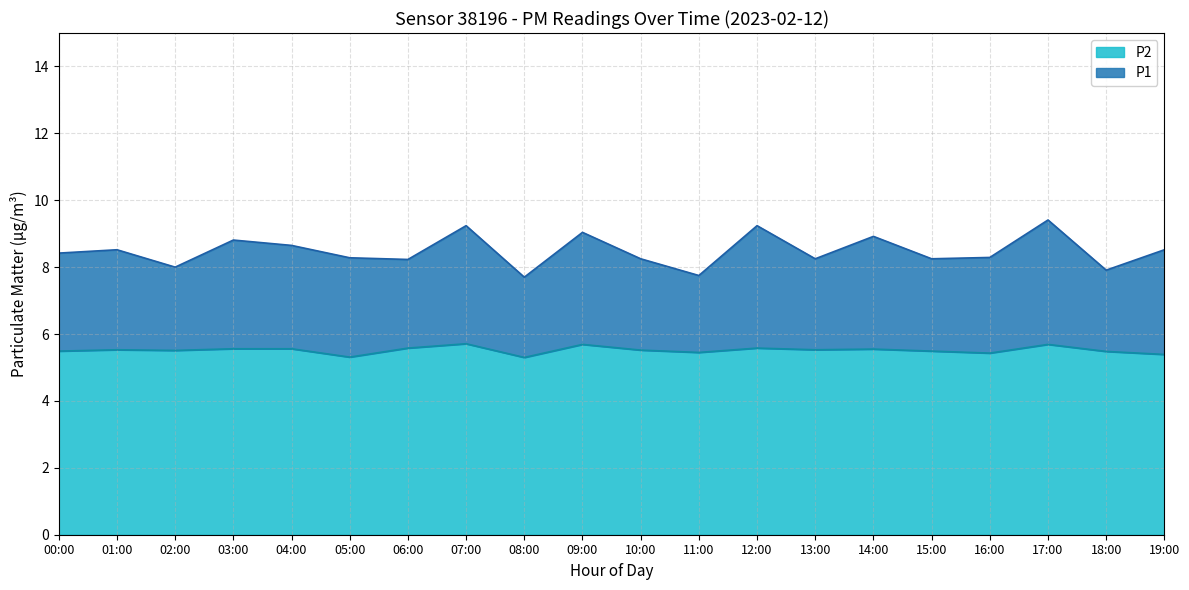

What is the total value across all series at 17:00?

9.4